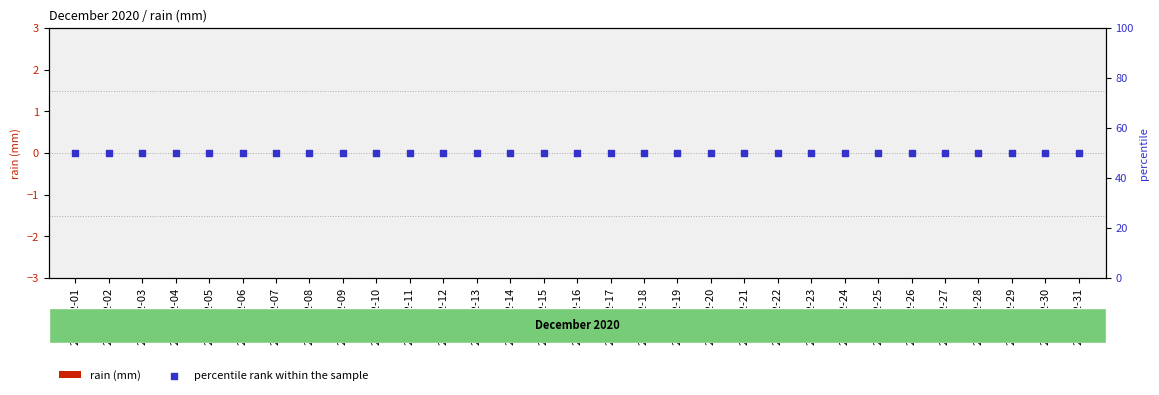

Which series has the largest total across all categories?

percentile rank within the sample